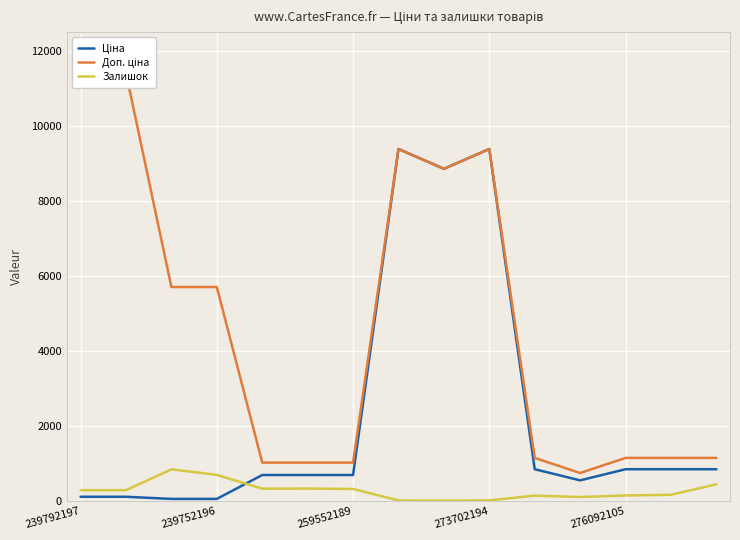

At how many categories does at least one series exceed 4695?

7